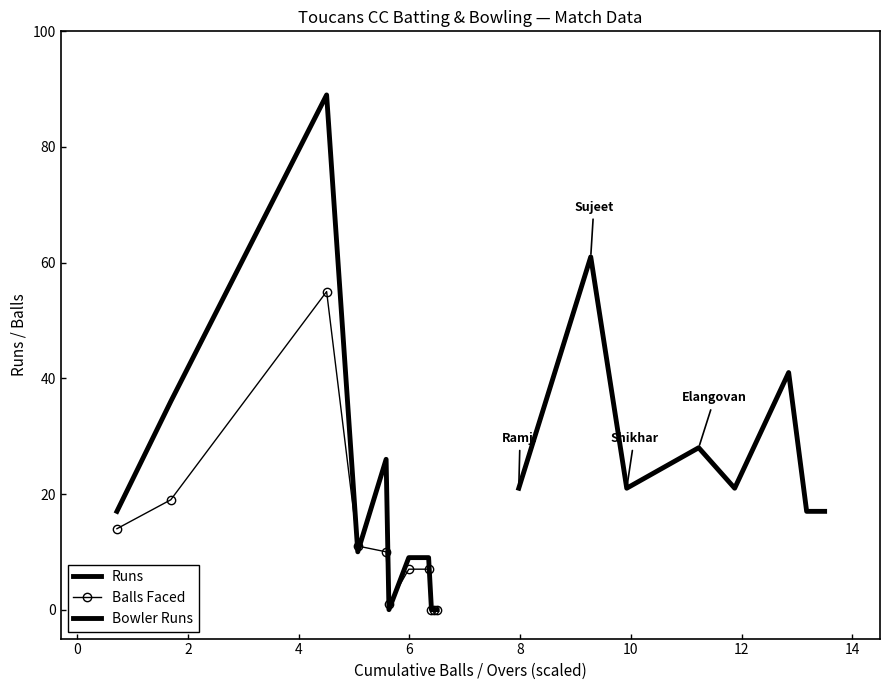

The value of Toucans CC Balls Faced at Muhammad Aosaf is 19. True or false?

True